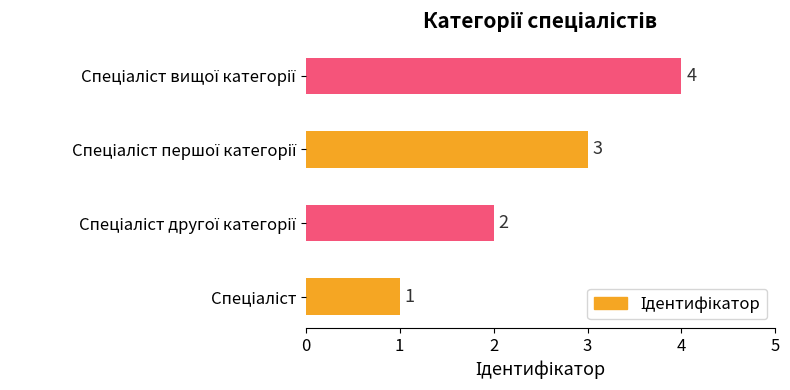

What is the difference between the maximum and minimum values?

3